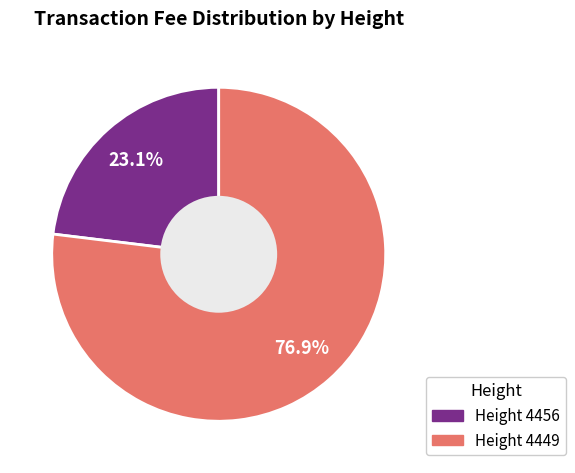

Is there a majority slice in this chart?

Yes